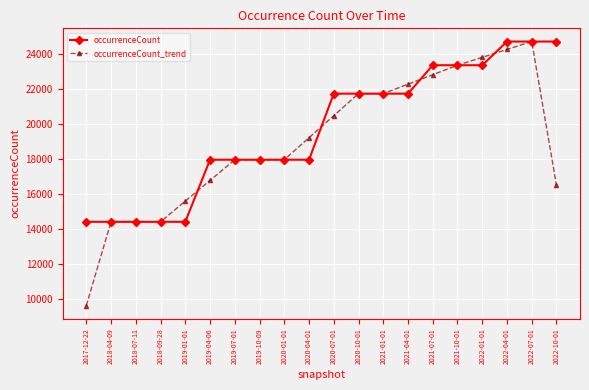

What value does the occurrenceCount_trend series have at 2021-01-01?

21726.0